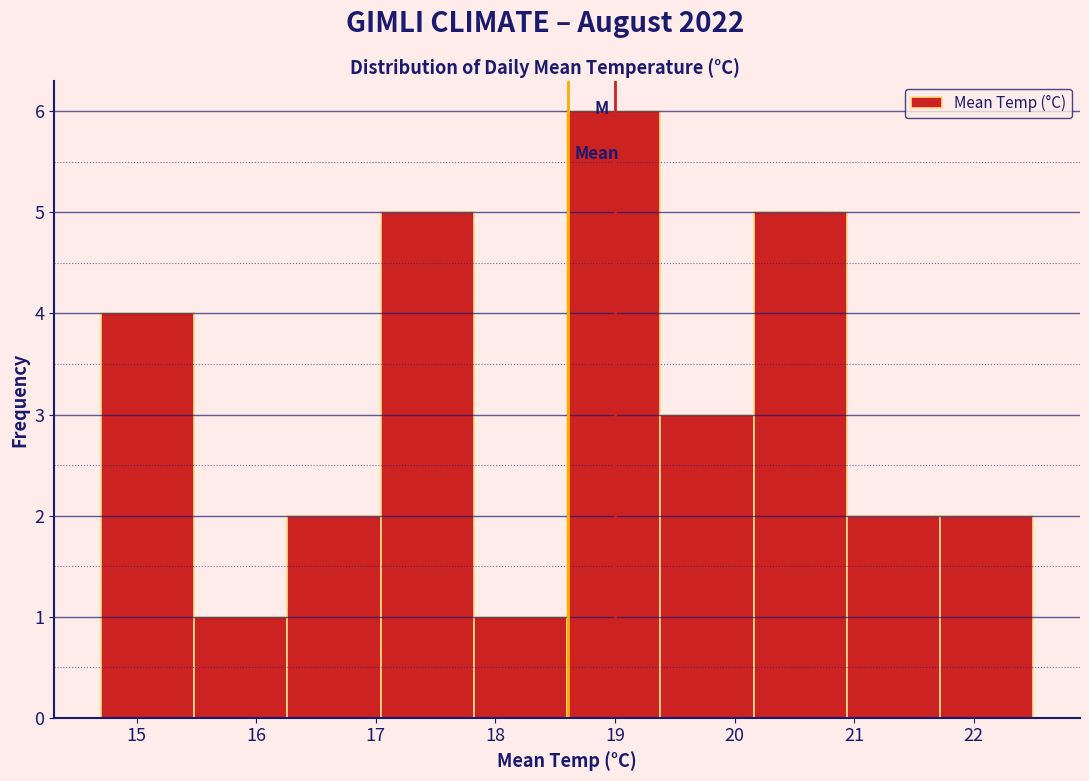

How tall is the bar that spans 15.48 to 16.26 on the x-axis? Neither the bar edges nor the heights are printed on the chart, so give them approximately, as read against the axes.

1